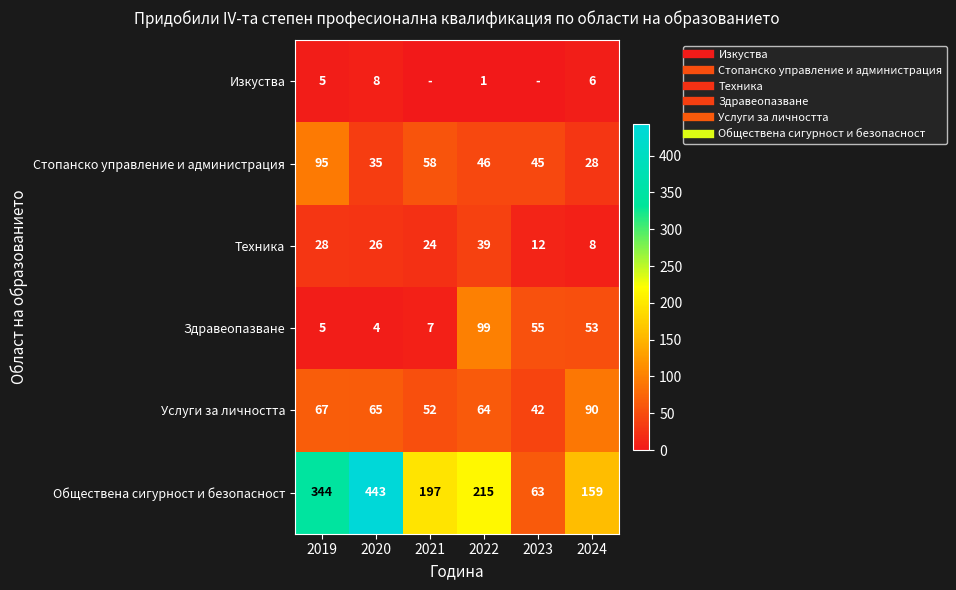

Between 2023 and 2024, which series saw the biggest shift?

Обществена сигурност и безопасност